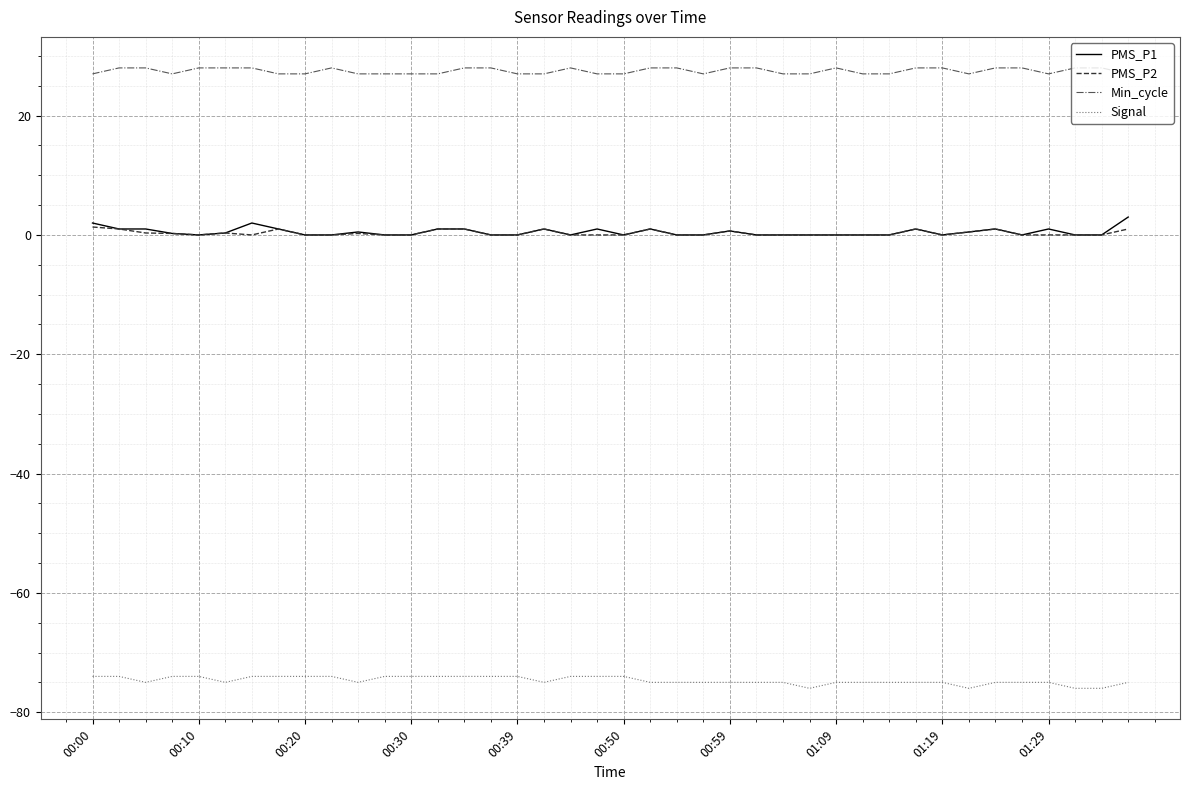

Which series has the largest total across all categories?

Min_cycle